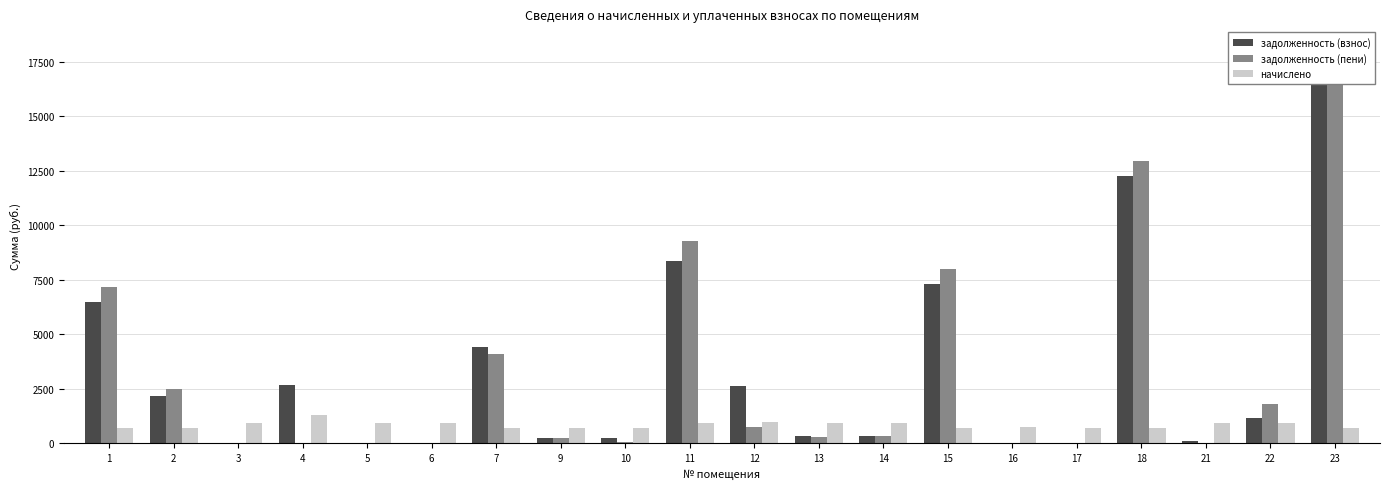

Reading left to right, extract all data points from this chart.

задолженность (взнос): 1=6484.9	2=2157.1	3=0.0	4=2666.3	5=0.0	6=0.0	7=4434.1	9=237.2	10=233.5	11=8365.5	12=2624.9	13=330.6	14=312.2	15=7299.7	16=0.0	17=0.0	18=12268.6	21=97.8	22=1137.7	23=17462.3
задолженность (пени): 1=7190.7	2=2513.7	3=0.0	4=0.0	5=0.0	6=0.0	7=4096.2	9=237.2	10=66.0	11=9287.2	12=735.8	13=304.8	14=312.2	15=8018.7	16=0.0	17=0.0	18=12969.2	21=0.0	22=1820.7	23=18181.2
начислено: 1=711.6	2=700.5	3=925.4	4=1305.2	5=914.4	6=936.5	7=719.0	9=711.6	10=700.5	11=921.8	12=958.6	13=914.4	14=936.5	15=719.0	16=730.0	17=711.6	18=700.5	21=914.4	22=936.5	23=719.0